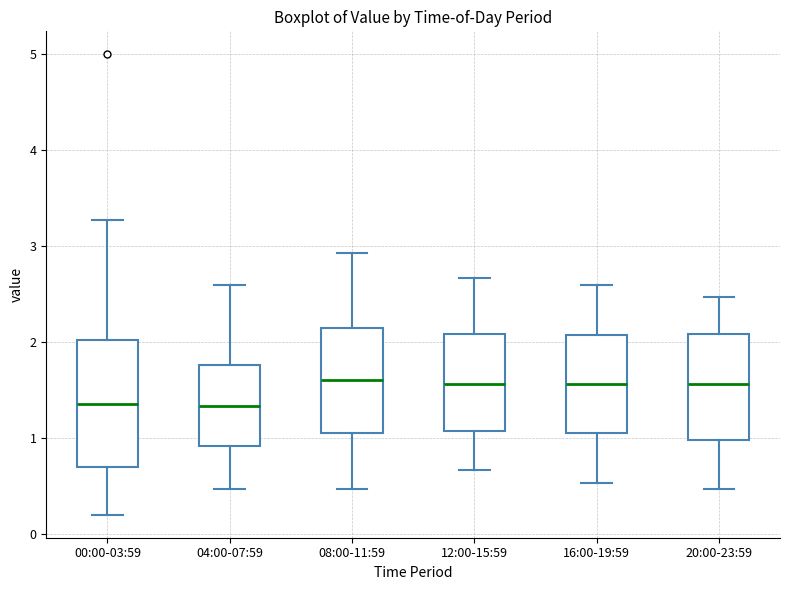

Where is the lower edge of the box for 08:00-11:59 on the y-axis? The values are not printed on the chart, so give them approximately, as read against the axis.

1.1